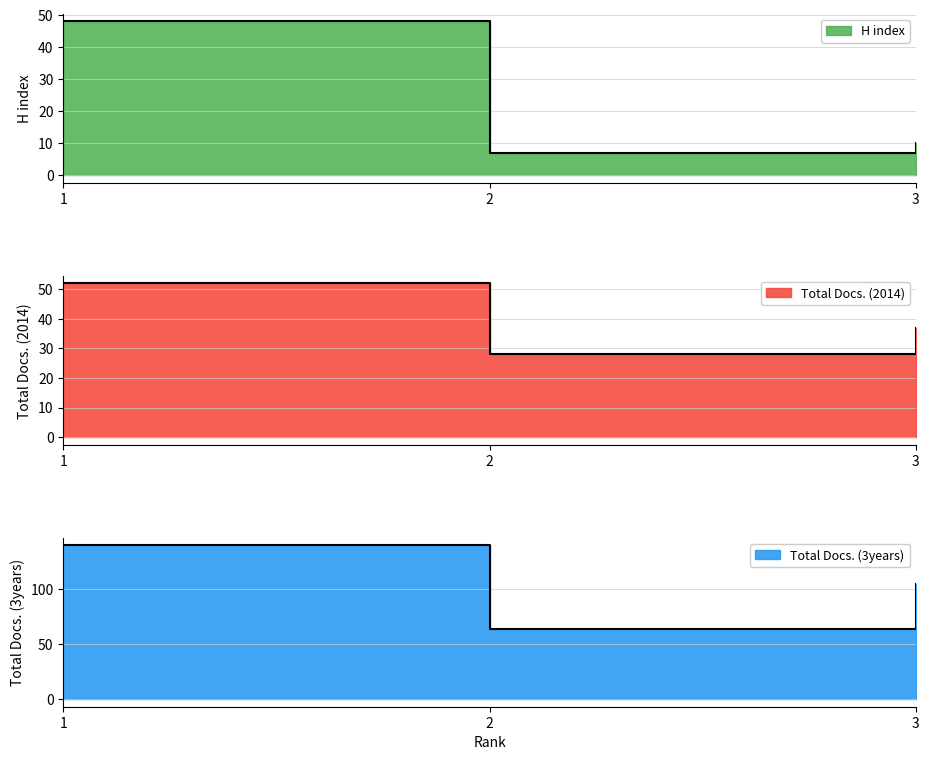

At which category does the chart reach its minimum across all series?

2